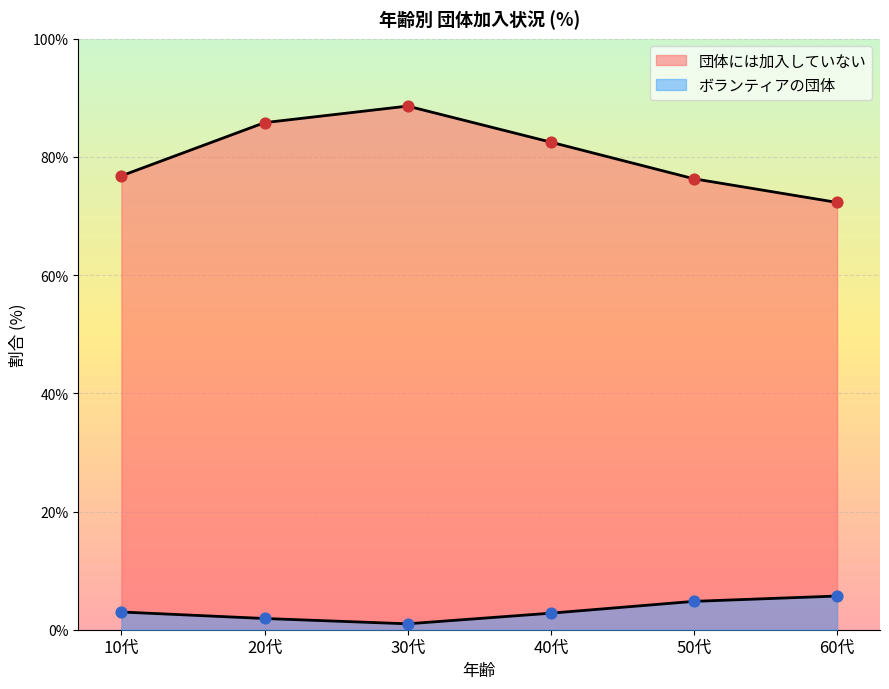

What are all the series names shown in the legend?

団体には加入していない, ボランティアの団体